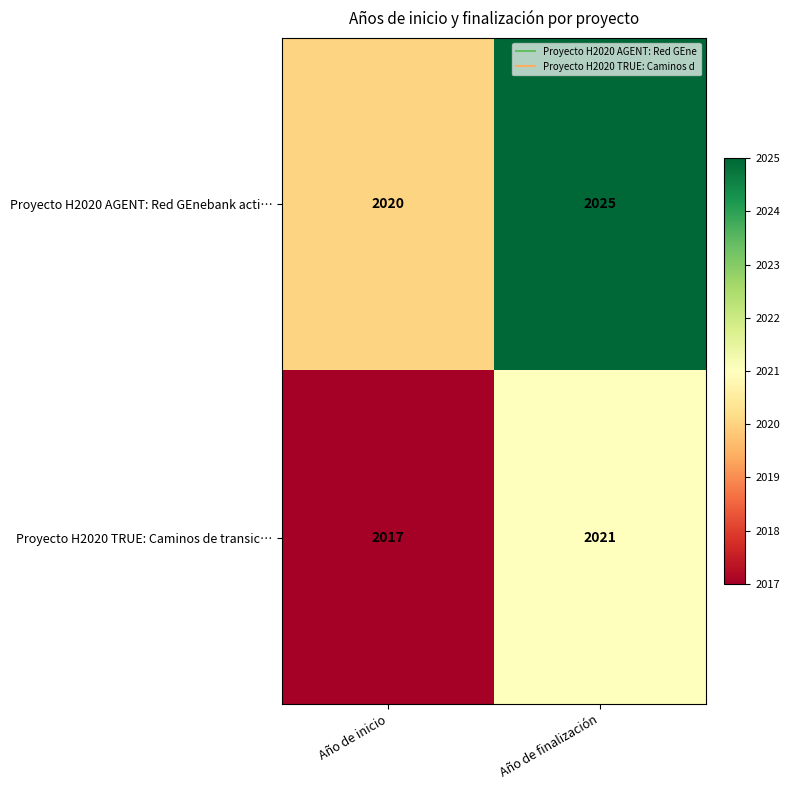

Read the Proyecto H2020 TRUE: Caminos de transic… value at Año de finalización.

2021